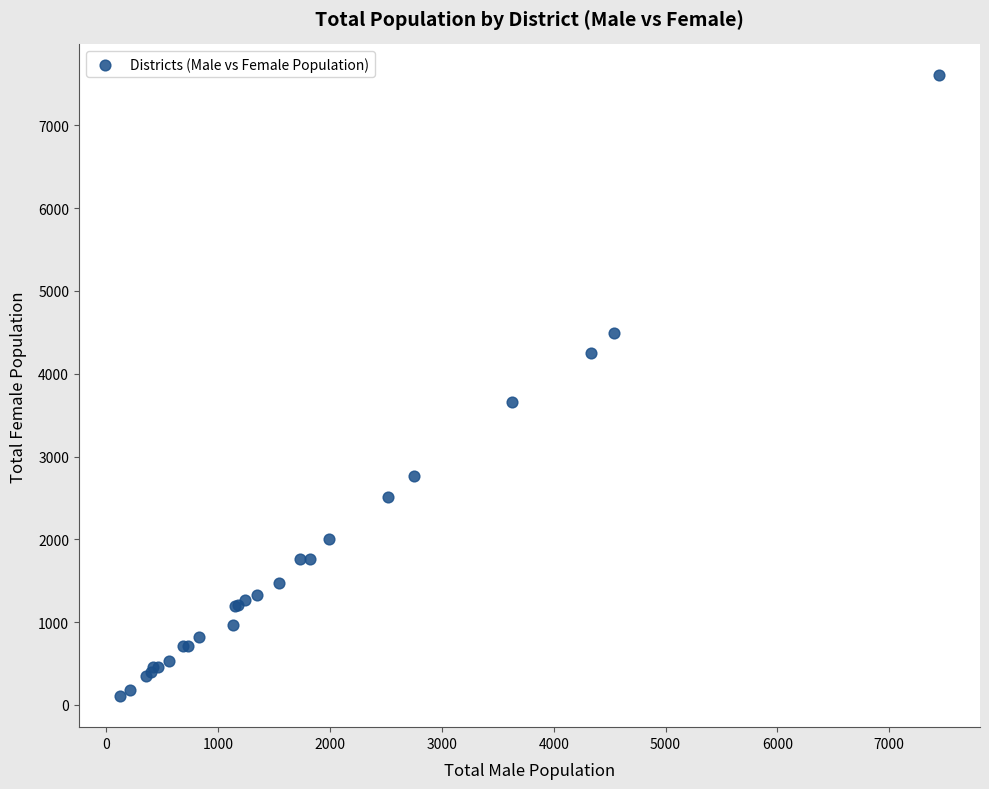

What Y value in the scatter plot is closest to 3854?

3656